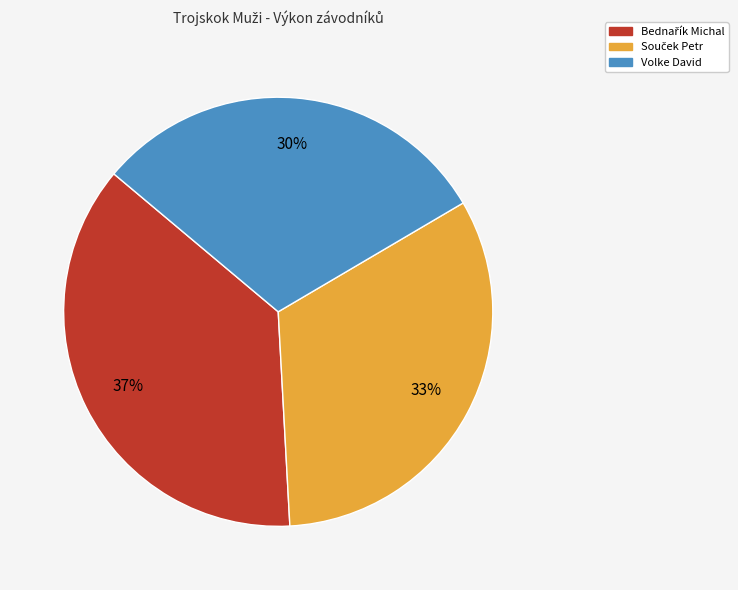

To the nearest percent, what is the average slice percentage?

33%